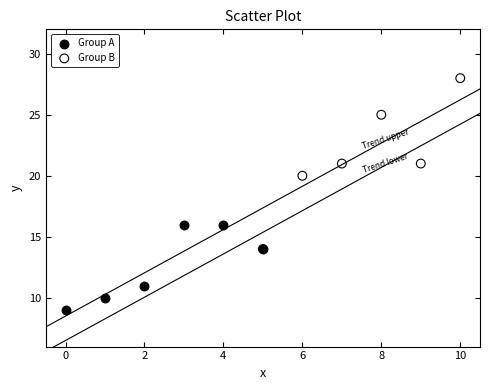

Which series reaches the maximum Y coordinate?

Group B